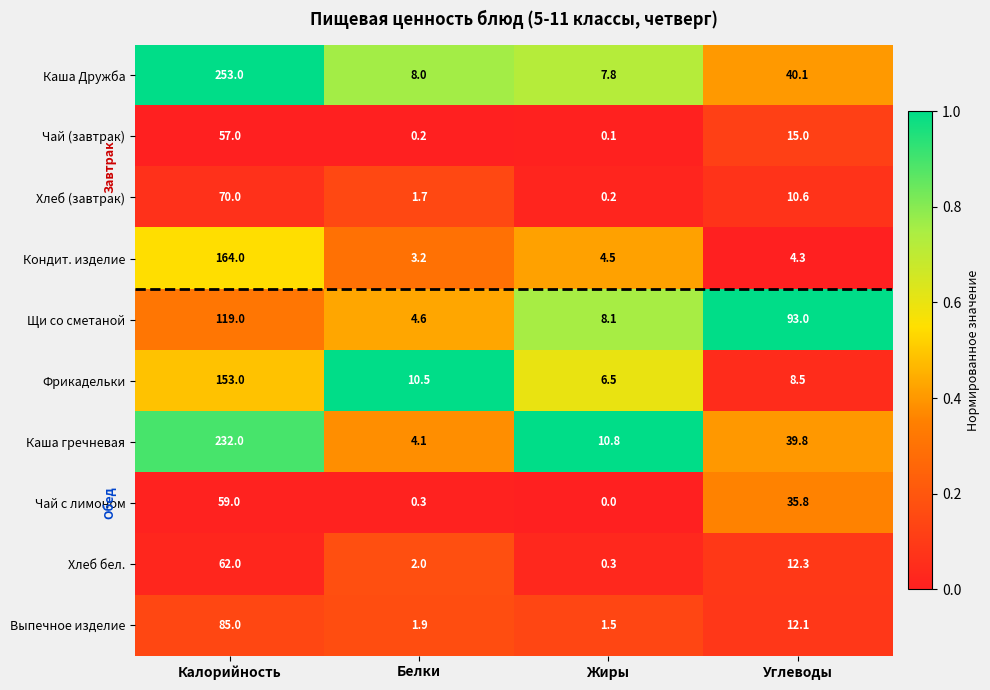

What is the difference between the maximum and minimum values in the Фрикадельки series?

146.5